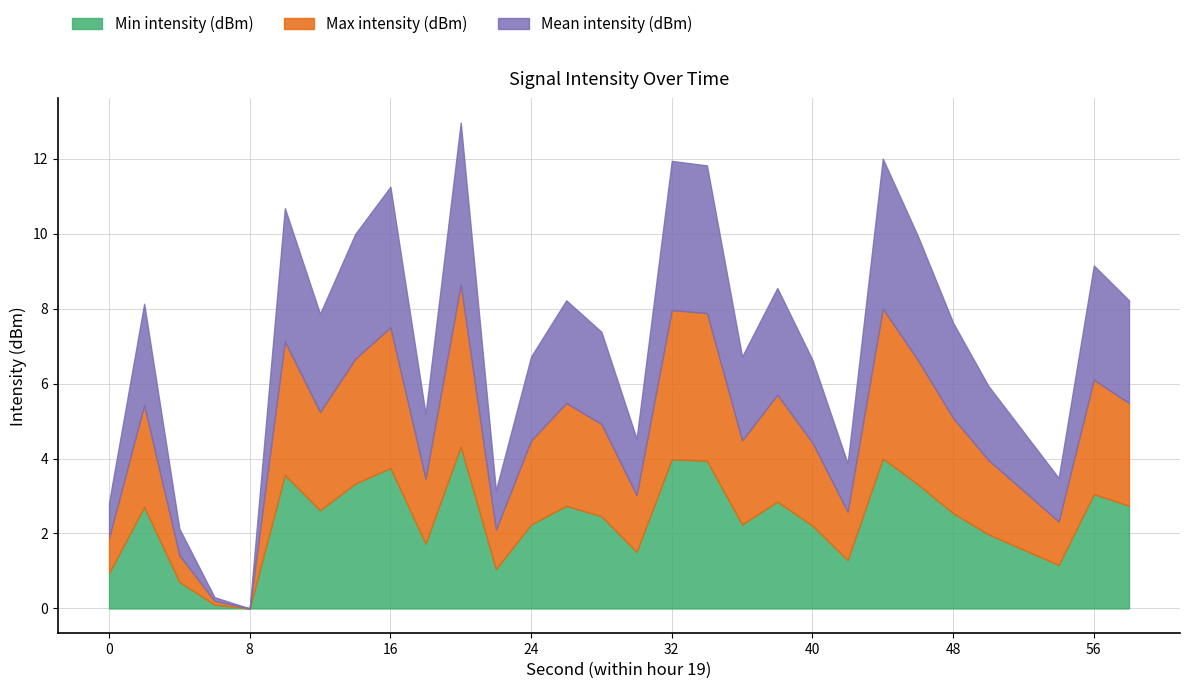

True or false: Max intensity (dBm) and Min intensity (dBm) cross at least once.

False